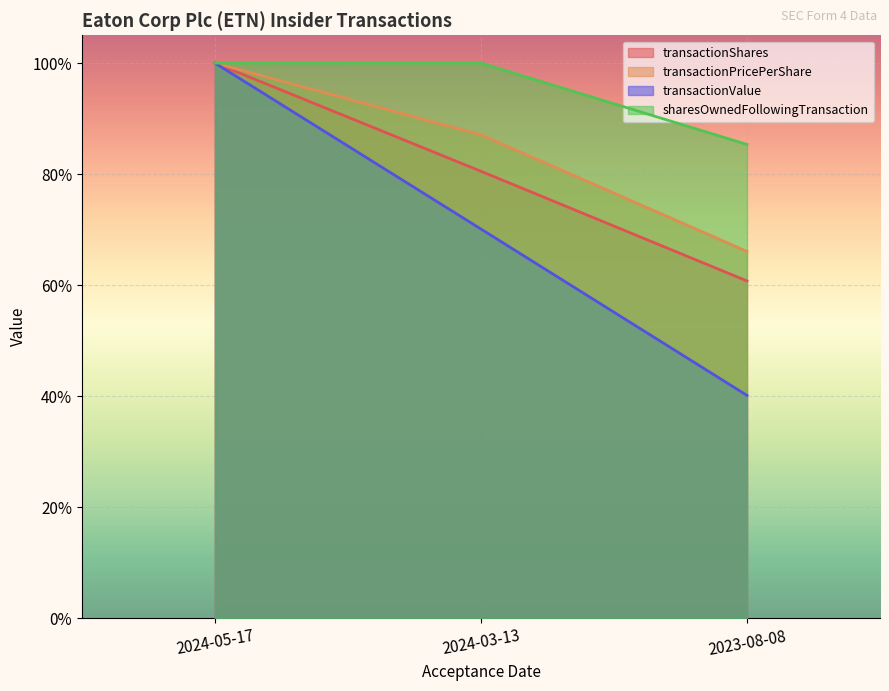

The value of sharesOwnedFollowingTransaction at 2024-03-13 is 0.6. True or false?

False